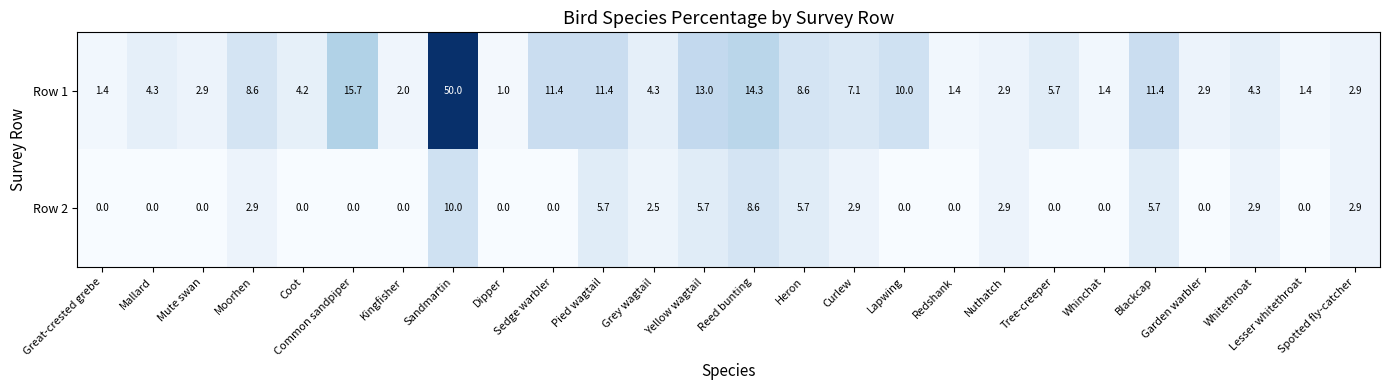

Rank the series by their maximum value, from lowest to highest.

Row 2, Row 1